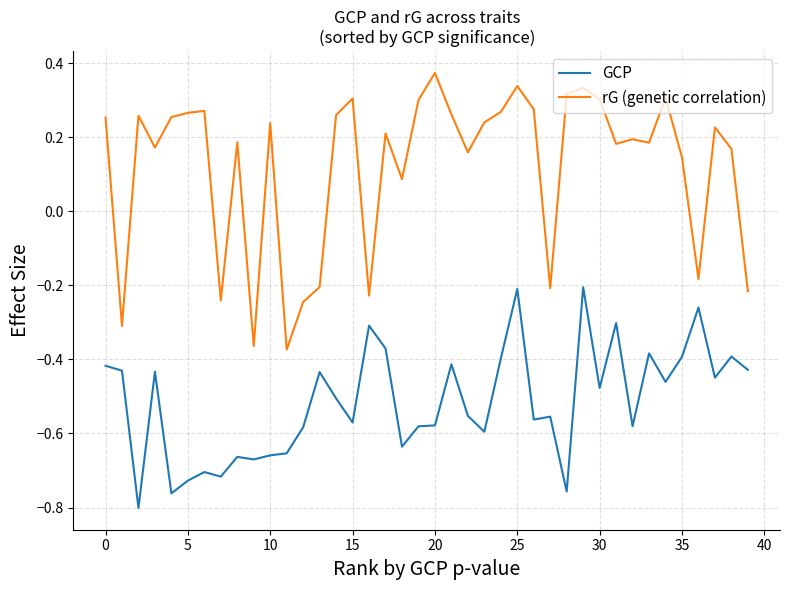

True or false: rG (genetic correlation) and GCP intersect in this chart.

False